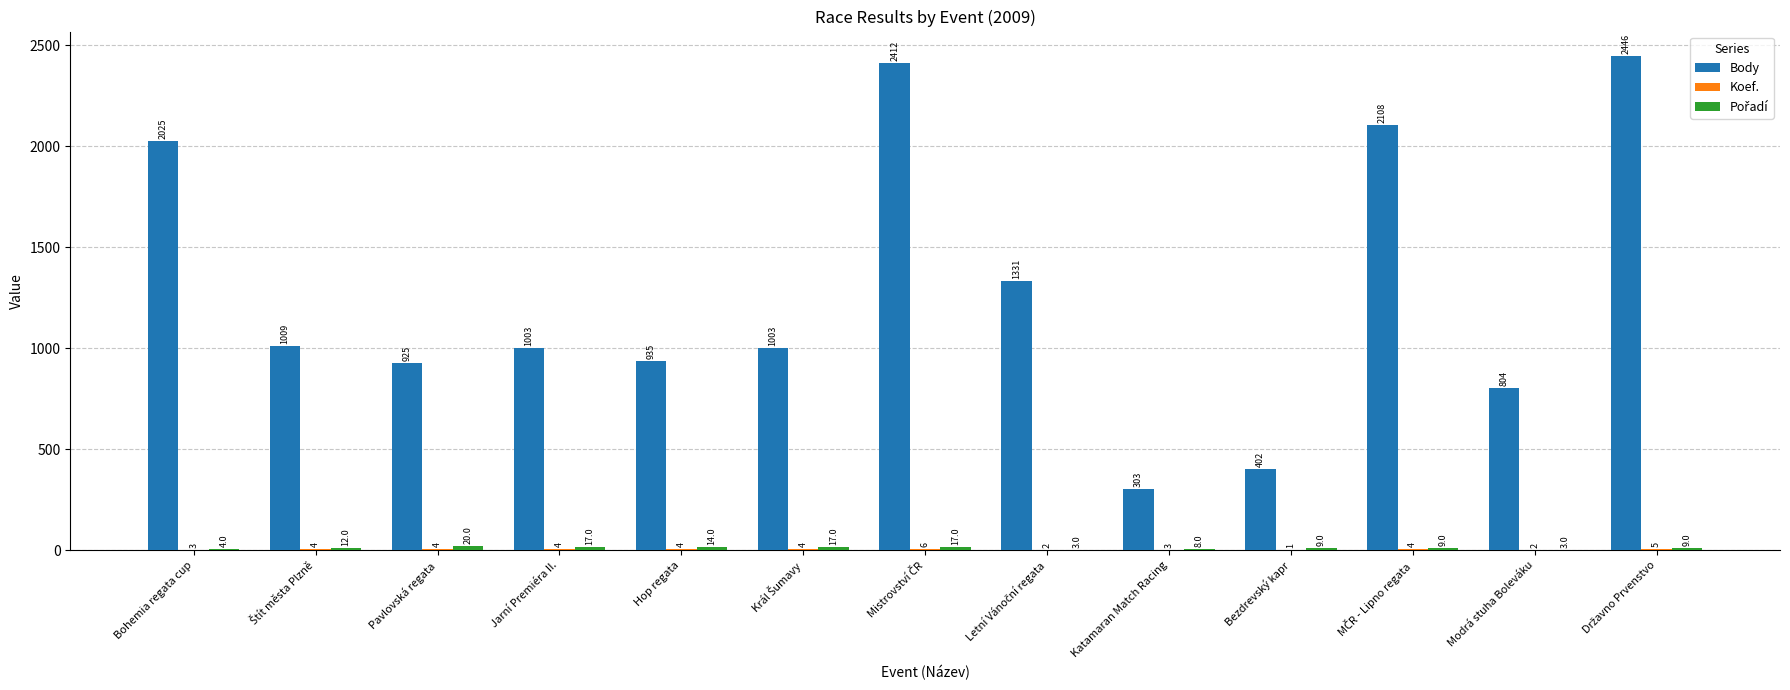

Are the bars grouped side by side (vs. stacked)?

Yes